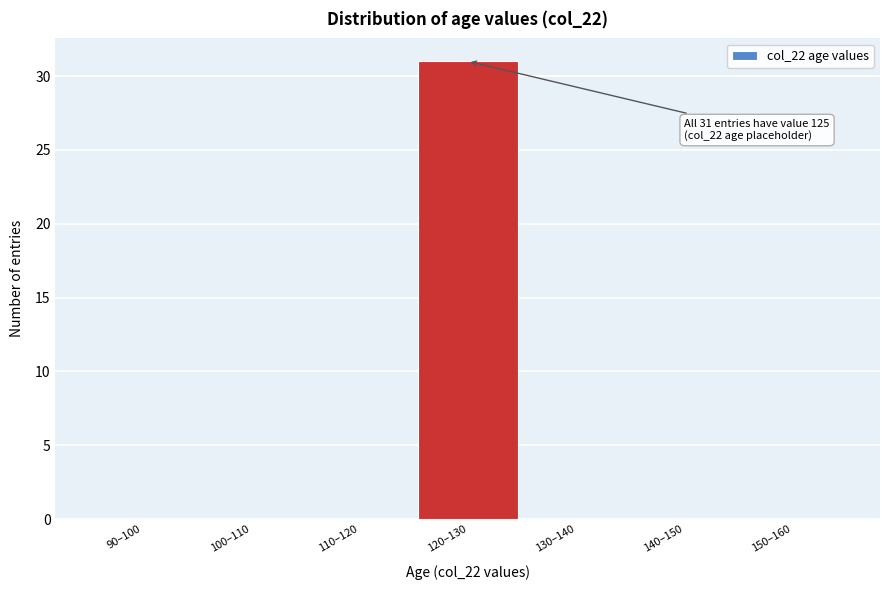

Reading right to left, extract all data points from this chart.

150–160=0	140–150=0	130–140=0	120–130=31	110–120=0	100–110=0	90–100=0